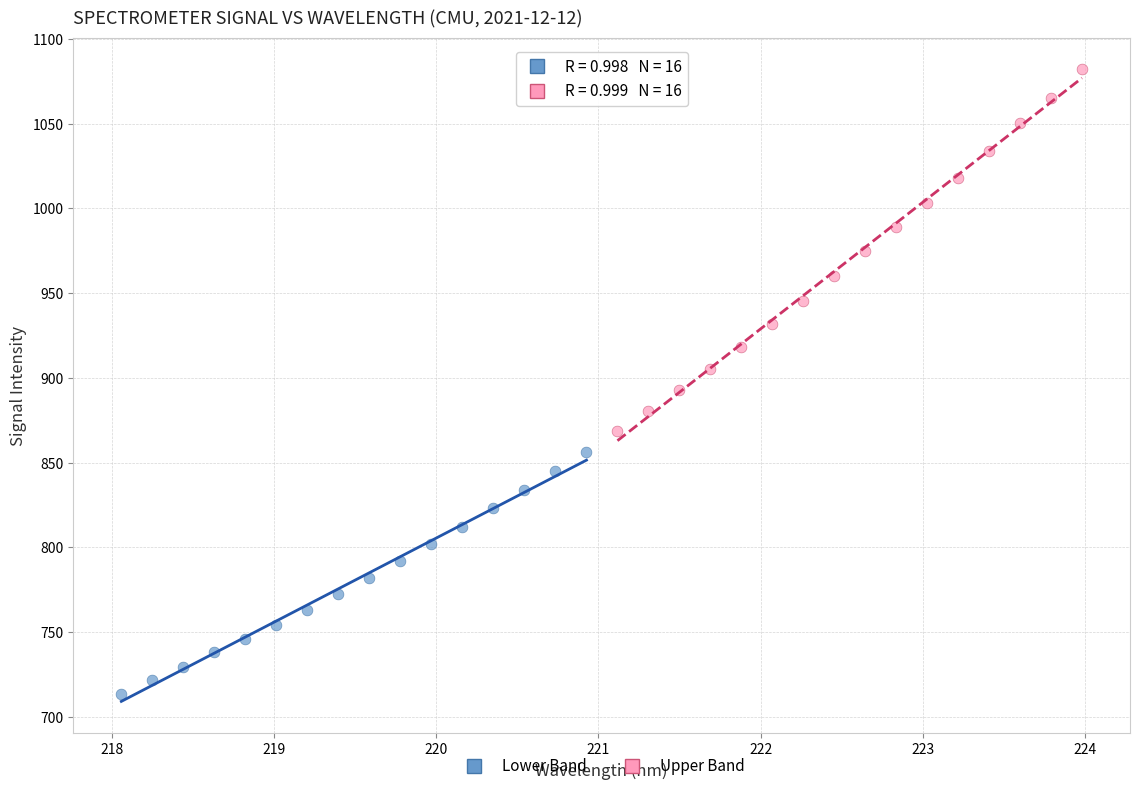

Which series has the largest Y range (max minus min)?

Upper Band